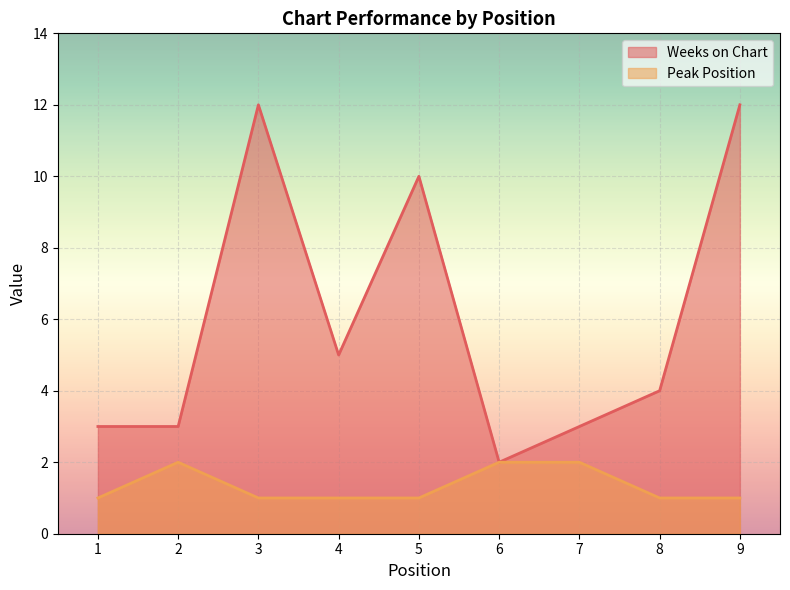

At how many categories does at least one series exceed 1?

9